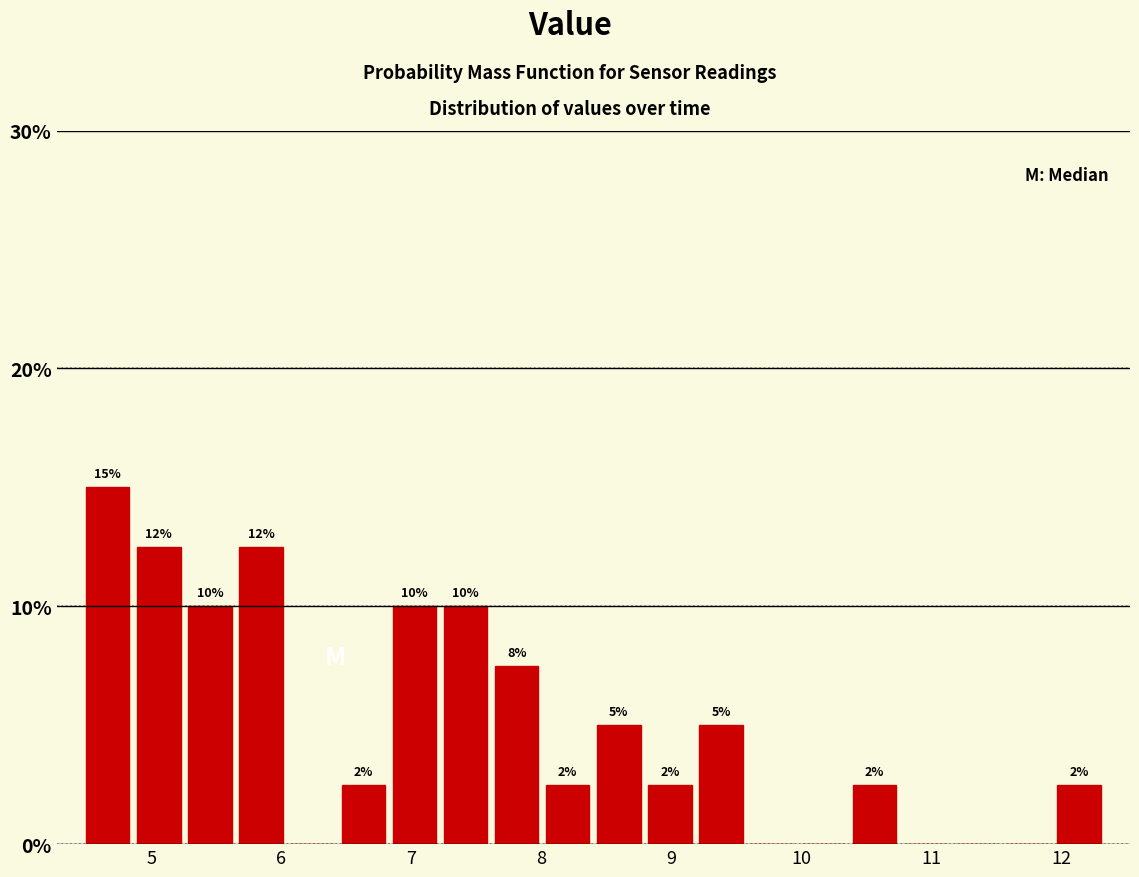

Around what value on the x-axis is the tallest bar? Give the approximate position of its centre, as read against the axis.

4.7